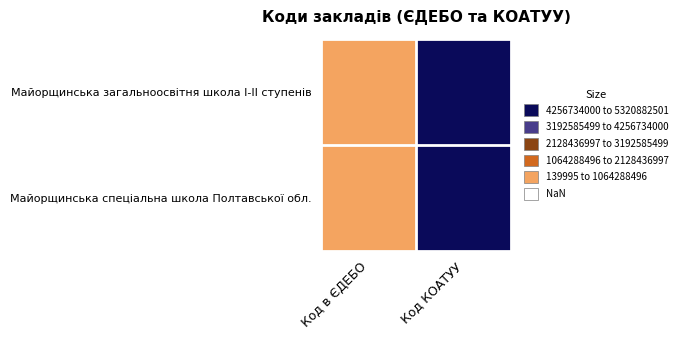

At how many categories does at least one series exceed 3?

1